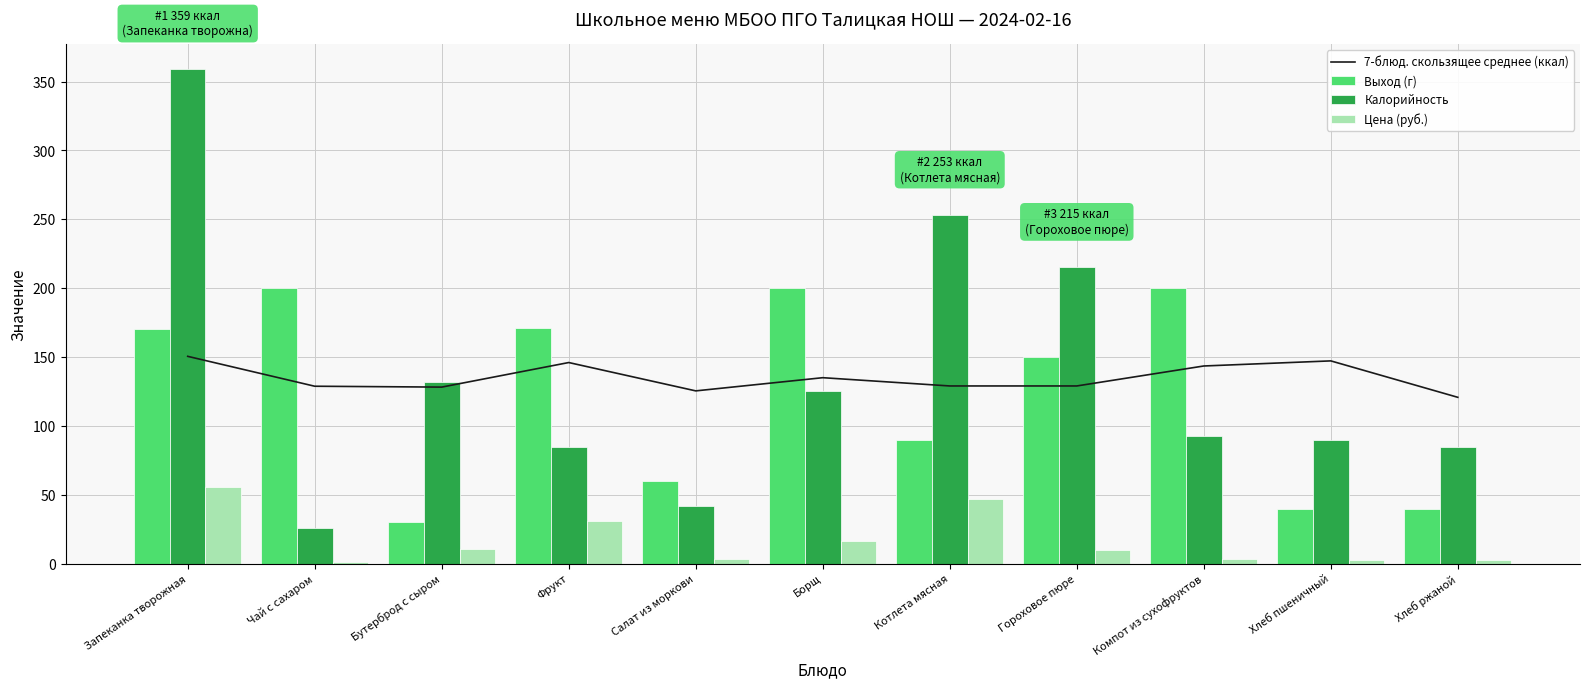

Does the chart contain stacked bars?

No